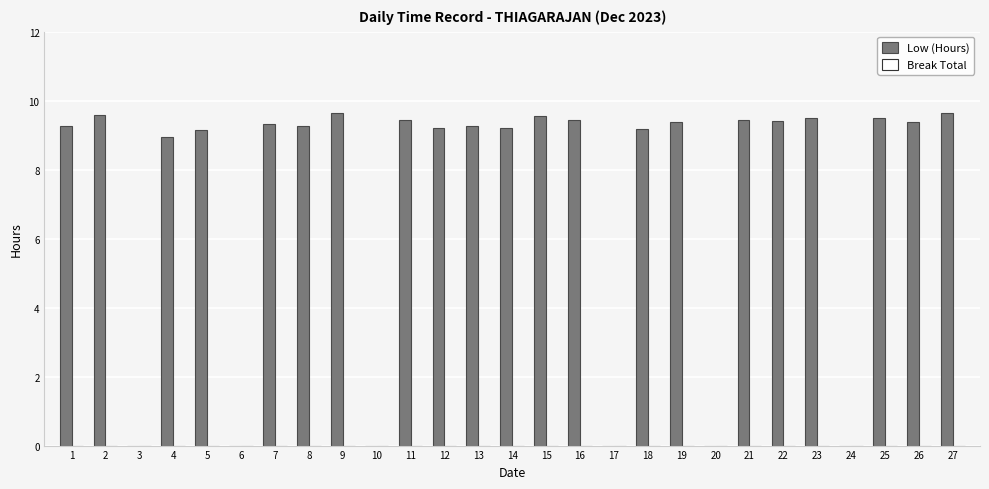

Which has a higher value, 21 or 15?

15